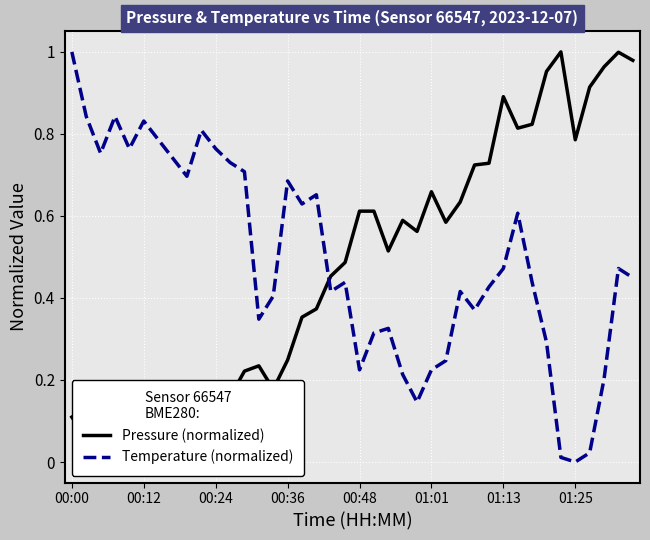

What is the difference between the maximum and minimum values in the Pressure (normalized) series?

1.0